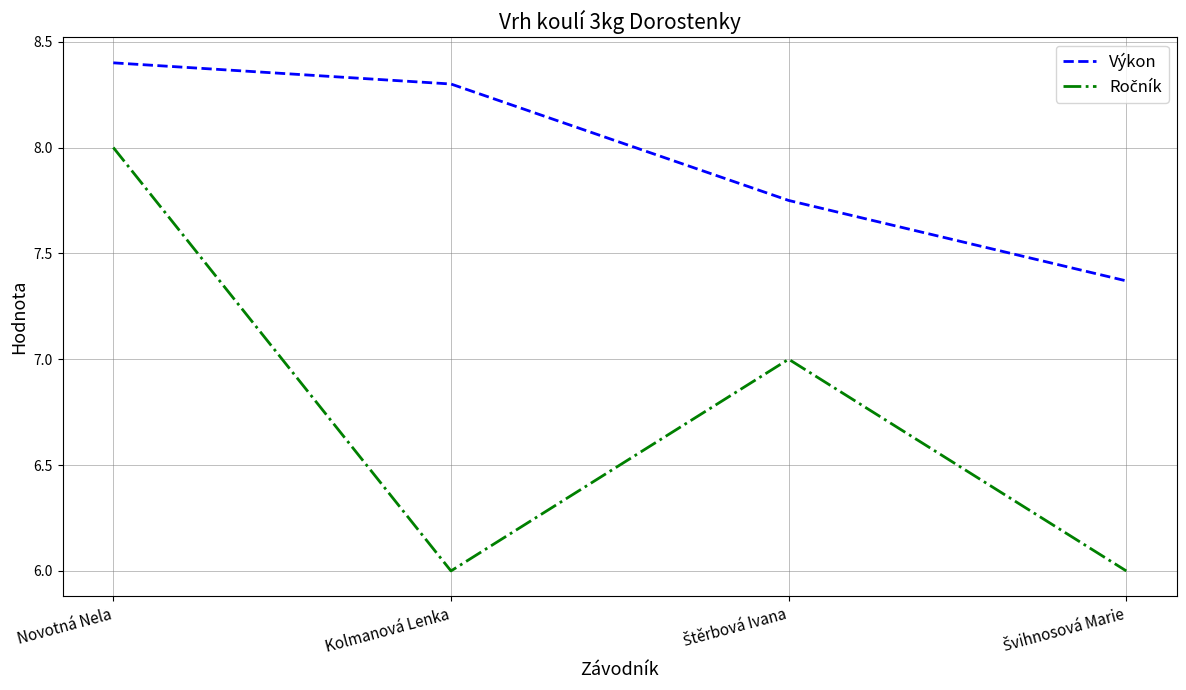

Is it true that Výkon equals 8.4 at Novotná Nela?

True